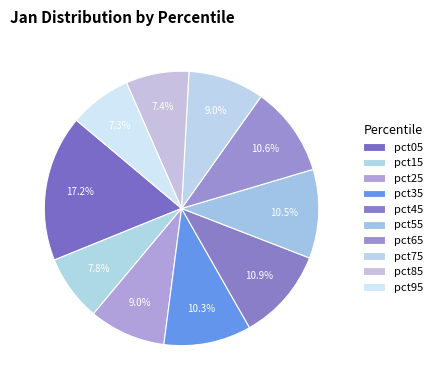

True or false: pct55 accounts for 10% of the total.

True